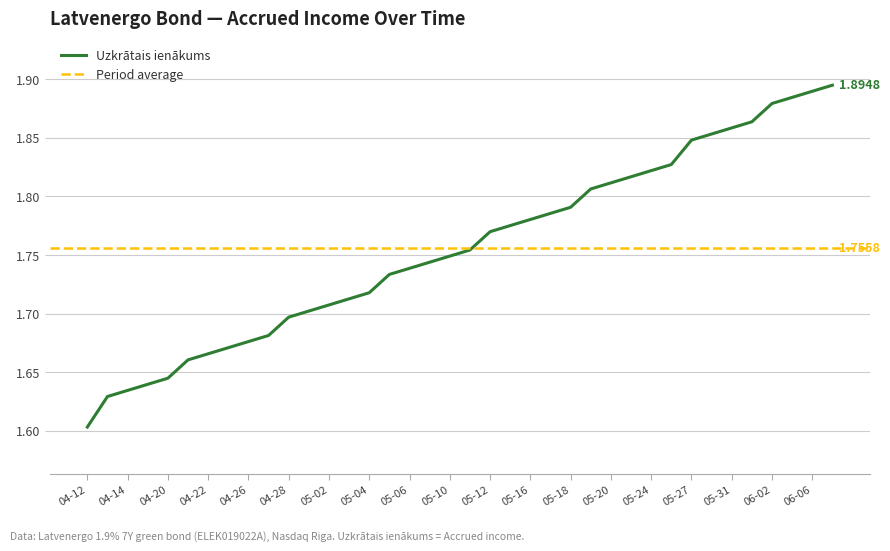

List the labels in order of value, largest first.

2022-06-07, 2022-06-06, 2022-06-03, 2022-06-02, 2022-06-01, 2022-05-31, 2022-05-30, 2022-05-27, 2022-05-25, 2022-05-24, 2022-05-23, 2022-05-20, 2022-05-19, 2022-05-18, 2022-05-17, 2022-05-16, 2022-05-13, 2022-05-12, 2022-05-11, 2022-05-10, 2022-05-09, 2022-05-06, 2022-05-05, 2022-05-04, 2022-05-03, 2022-05-02, 2022-04-29, 2022-04-28, 2022-04-27, 2022-04-26, 2022-04-25, 2022-04-22, 2022-04-21, 2022-04-20, 2022-04-19, 2022-04-14, 2022-04-13, 2022-04-12